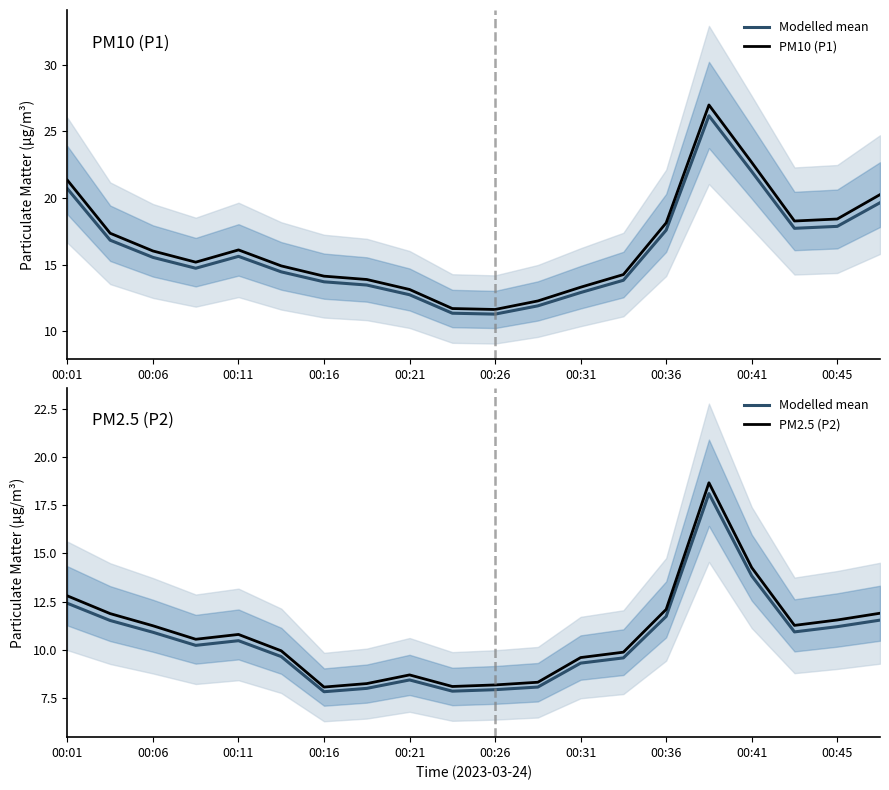

Where does the PM2.5 (P2) series first go above 10?

00:01